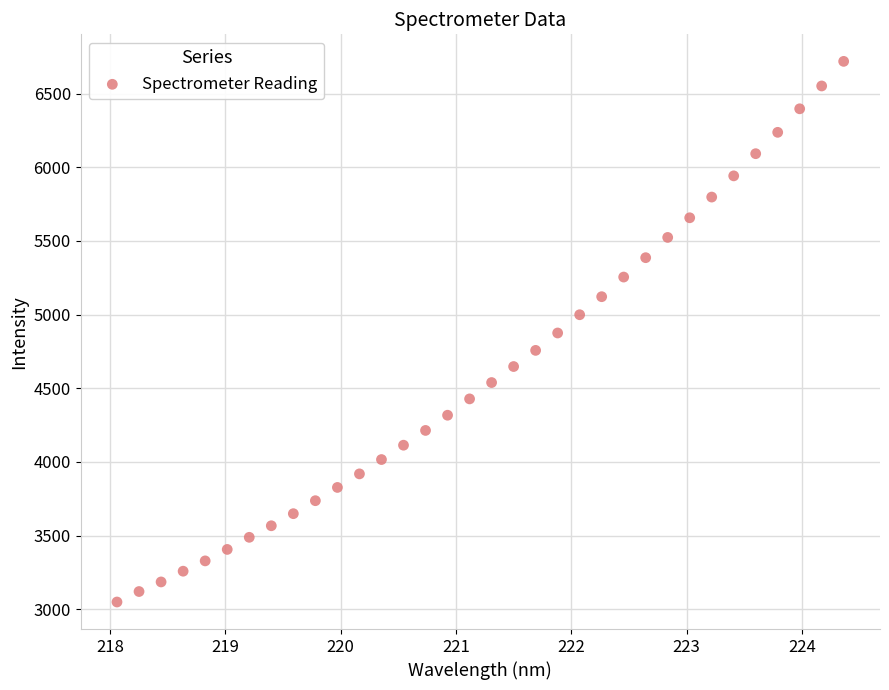

What is the range of Y values (max minus min)?

3670.5